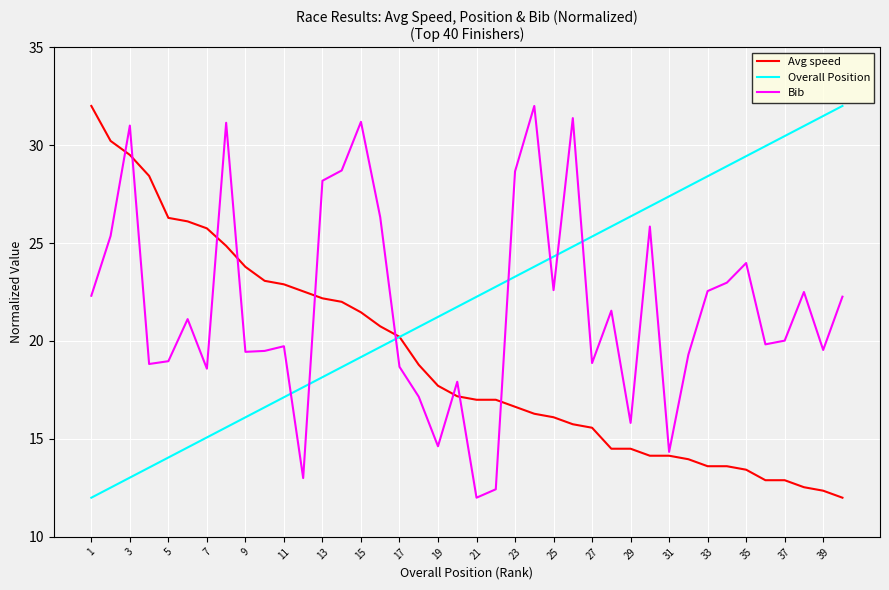

What are all the series names shown in the legend?

Avg speed, Overall Position, Bib